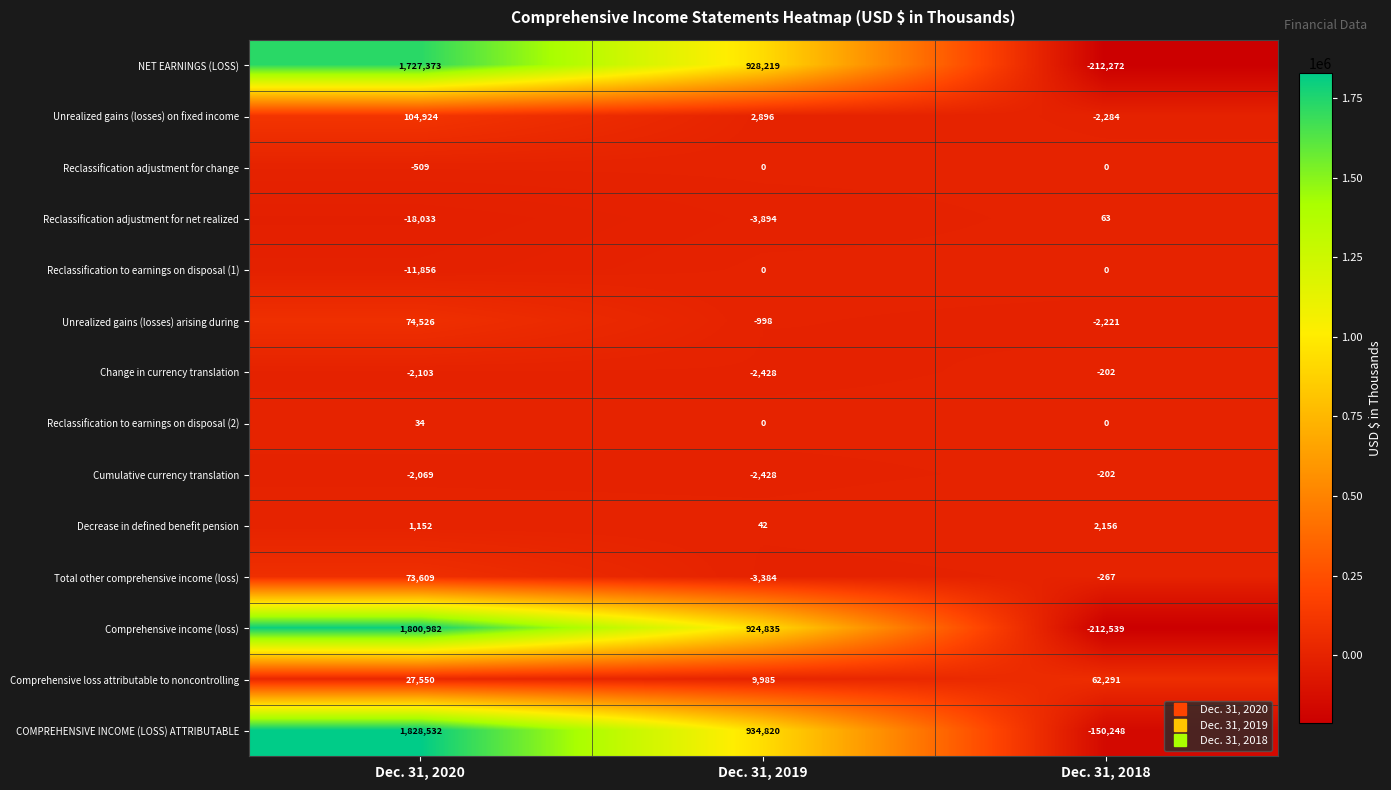

What is the lowest value of the Cumulative currency translation series?

-2428